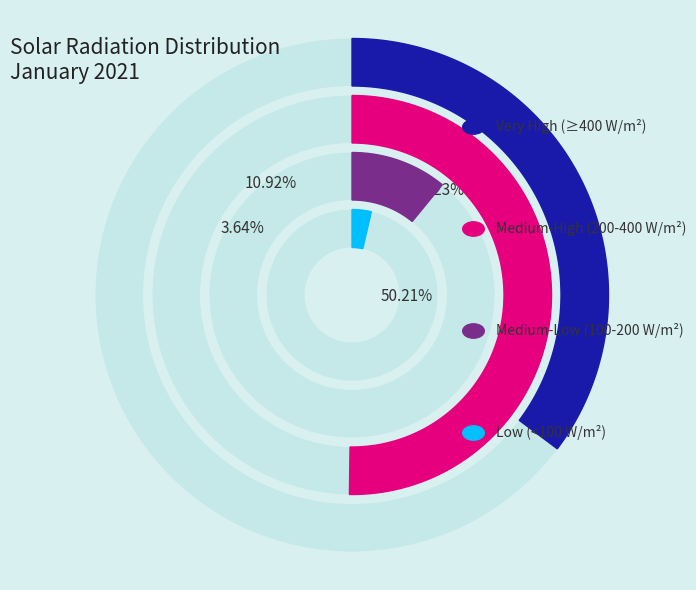

True or false: Jan 27 accounts for 17% of the total.

False